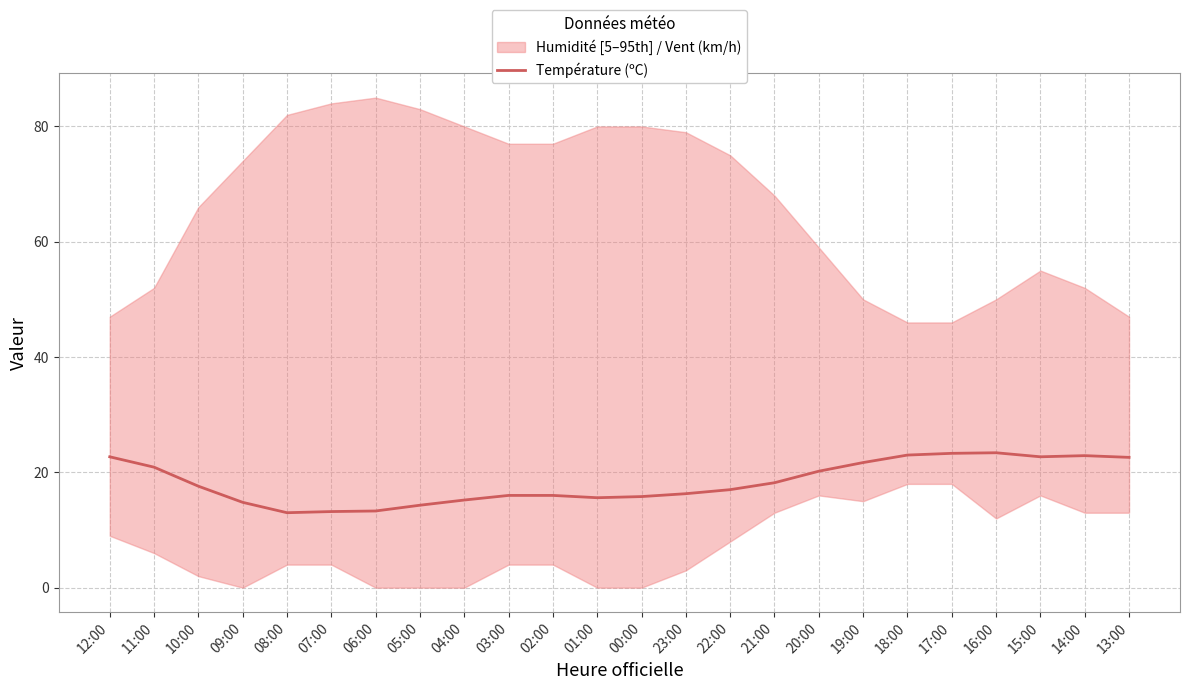

List the labels in order of value, largest first.

16:00, 17:00, 18:00, 14:00, 12:00, 15:00, 13:00, 19:00, 11:00, 20:00, 21:00, 10:00, 22:00, 23:00, 03:00, 02:00, 00:00, 01:00, 04:00, 09:00, 05:00, 06:00, 07:00, 08:00